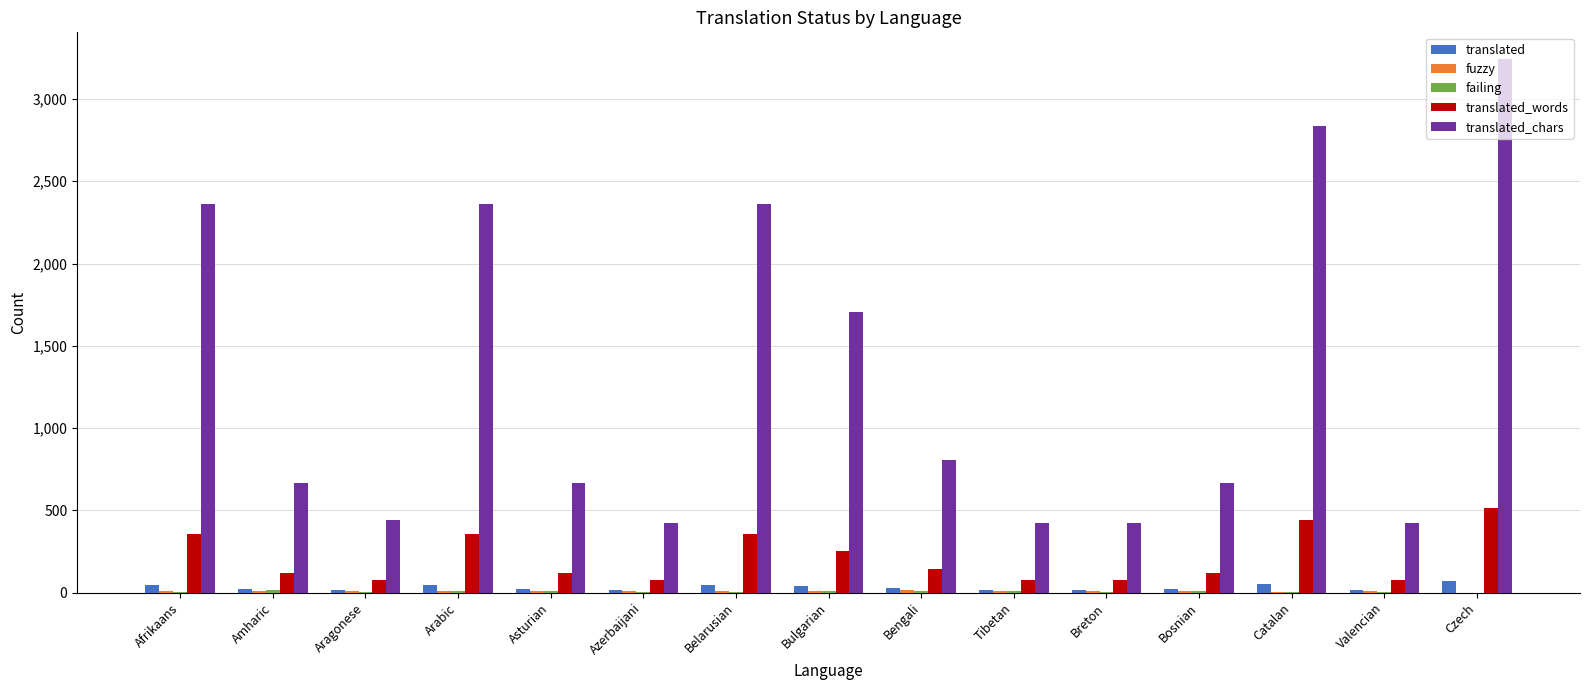

Count the number of data series in this chart.

5